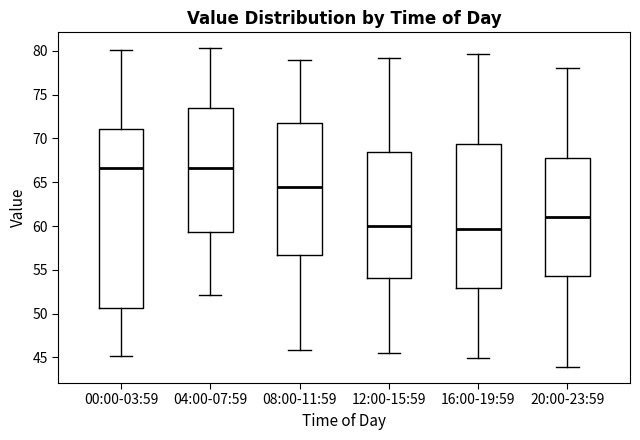

Which box is the tallest, from its lower edge to its upper edge?

00:00-03:59